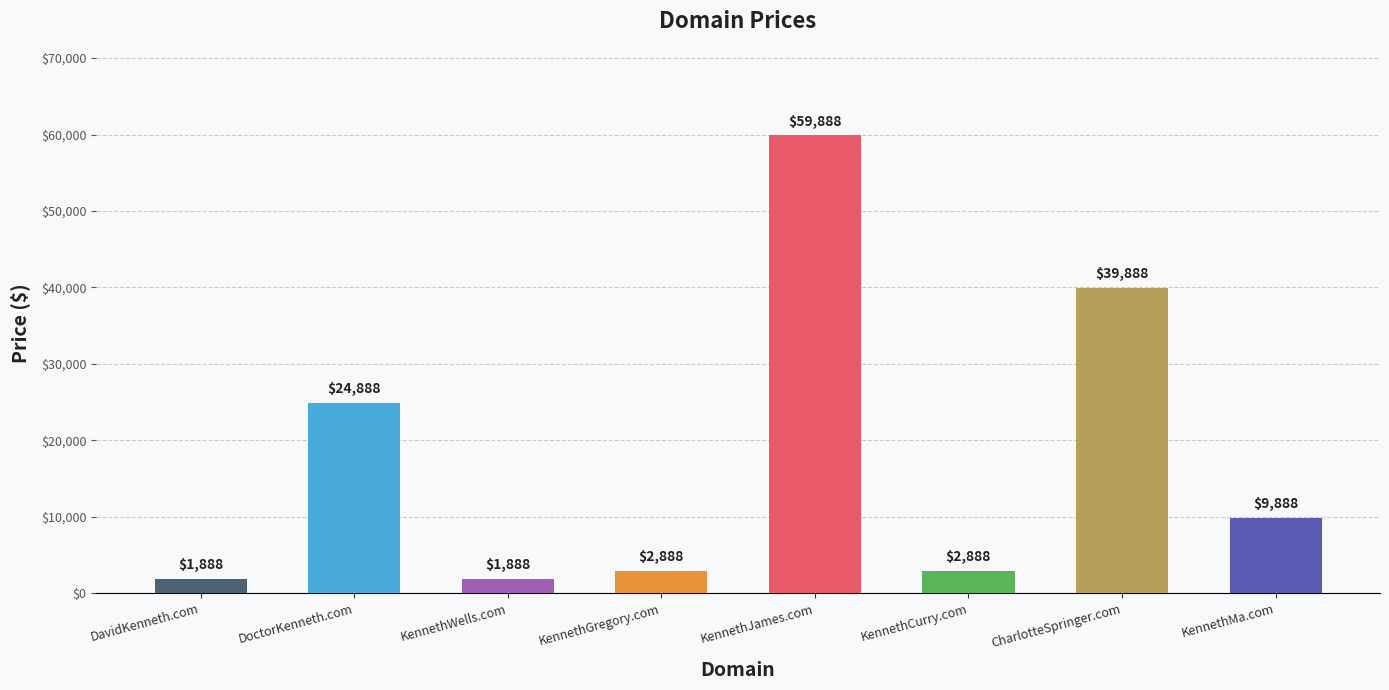

What position from the left is KennethGregory.com?

4